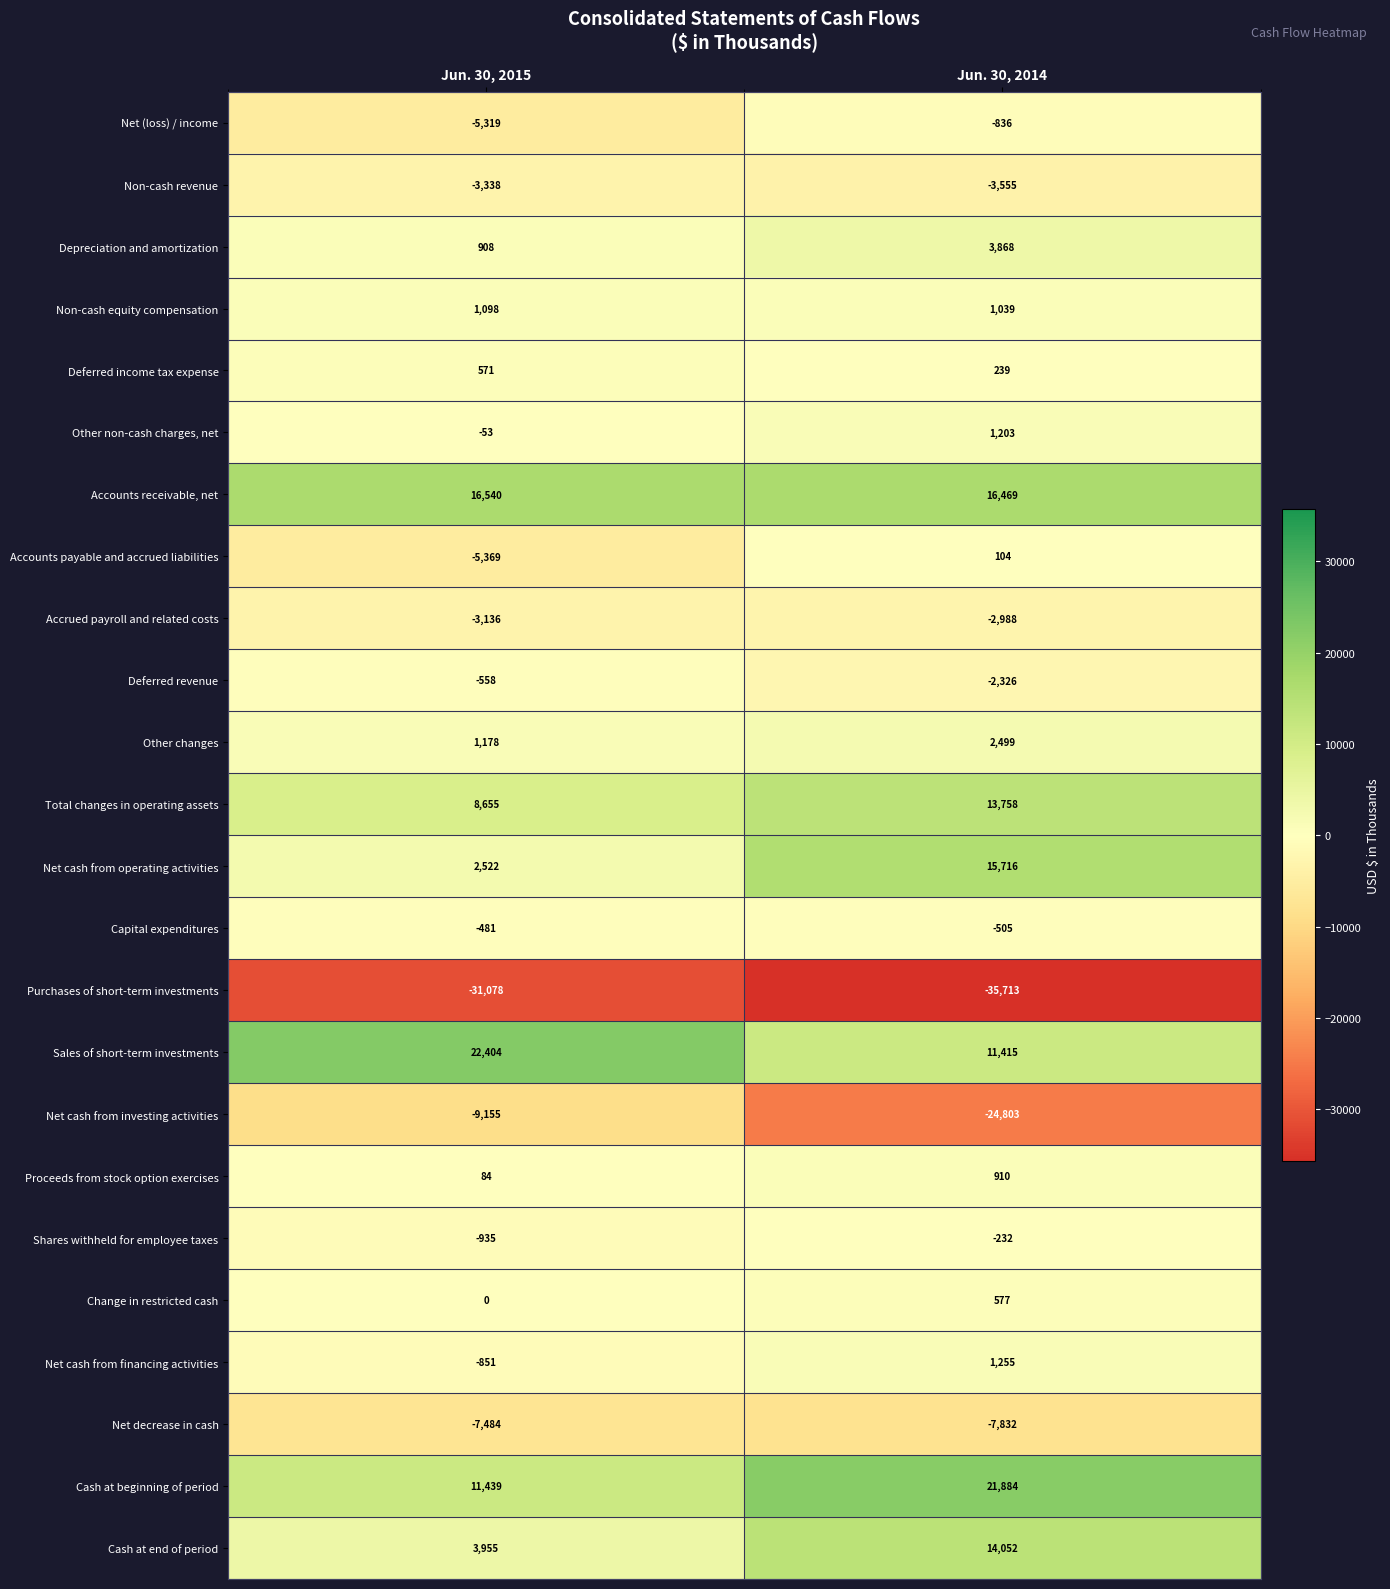

Which series has the widest spread of values?

Net cash from investing activities